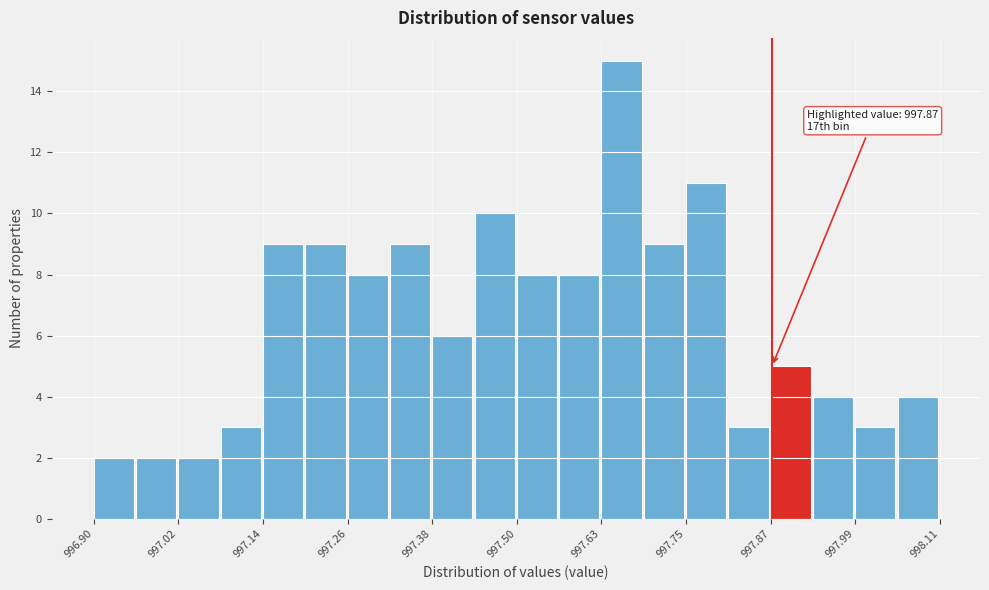

Around what value on the x-axis is the tallest bar? Give the approximate position of its centre, as read against the axis.

997.66